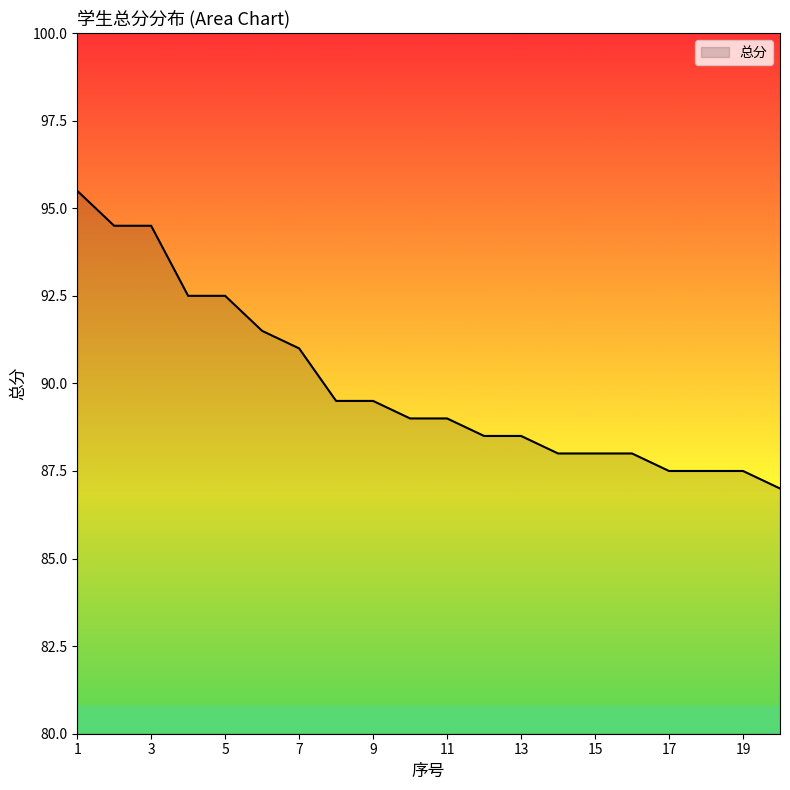

What is the maximum value shown in the chart?

95.5